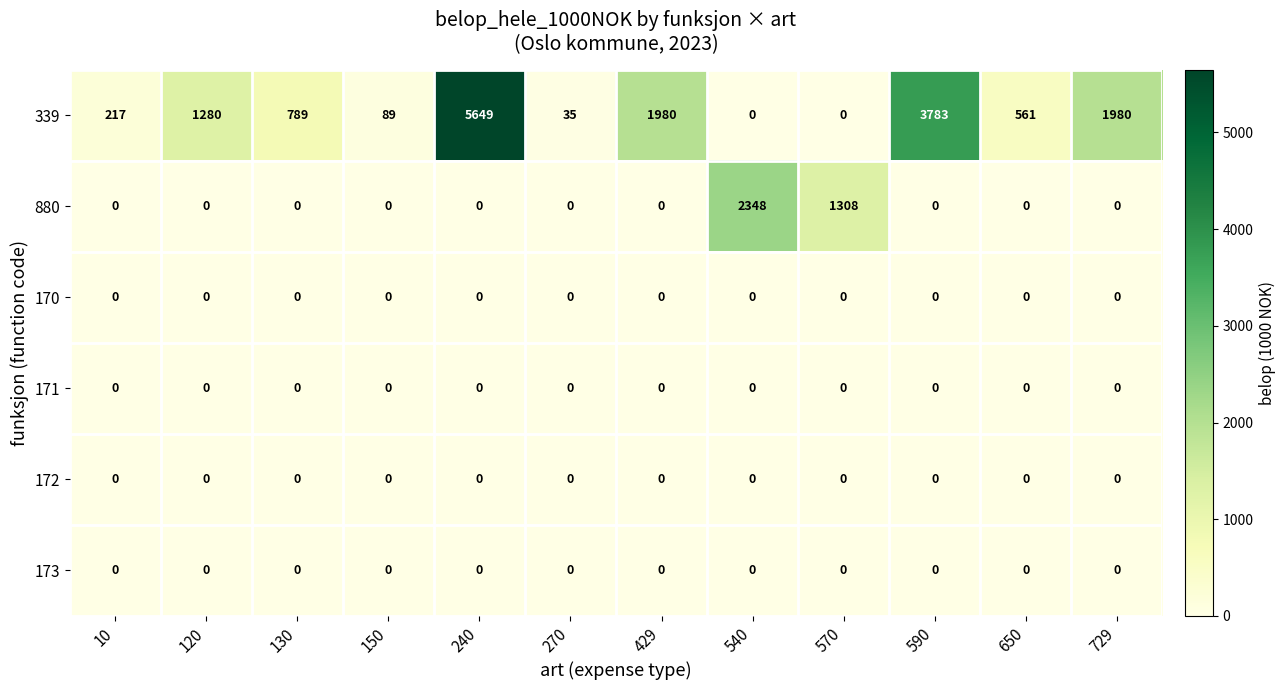

Is it true that 172 equals 0 at 150?

True